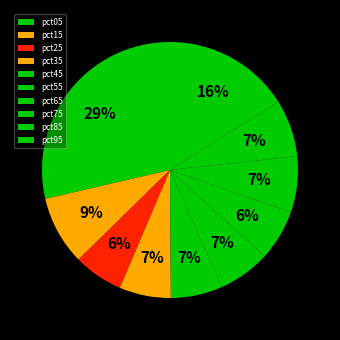

What is the smallest slice in the pie chart?

pct25